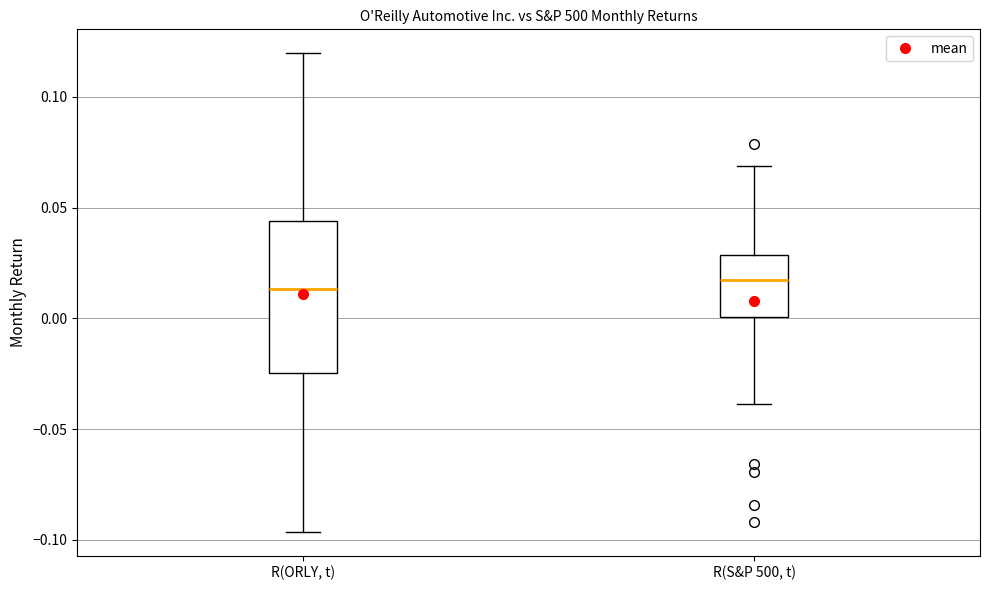

Reading left to right, read every box against the y-axis: the position of its median line, the range the box covers, and the ends of its whiskers. The values are not printed on the chart, so give them approximately, as read against the axis.

R(ORLY, t): median 0.015, box -0.025 to 0.045, whiskers -0.095 to 0.120
R(S&P 500, t): median 0.015, box 0.000 to 0.030, whiskers -0.040 to 0.070